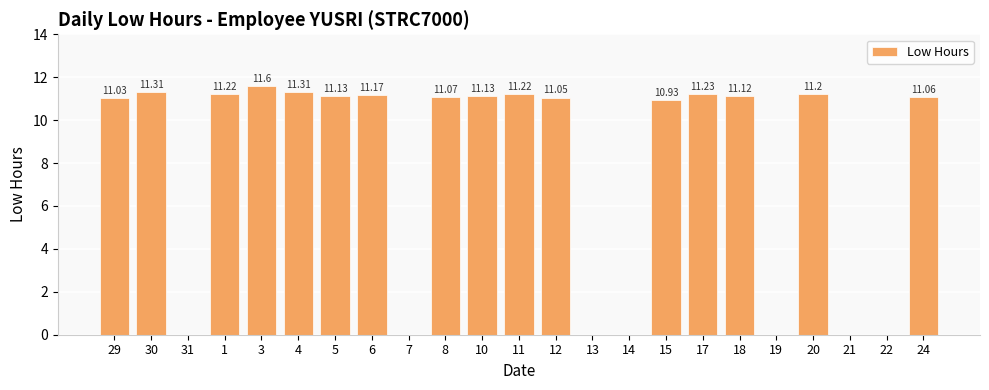

What is the change in value from 30 to 19?

-11.3